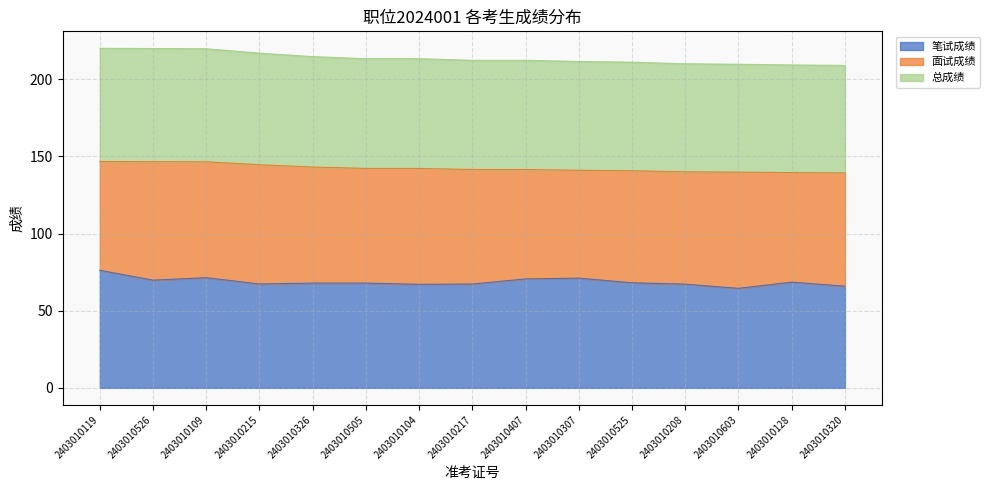

Which series changed the most between 2403010525 and 2403010128?

总成绩